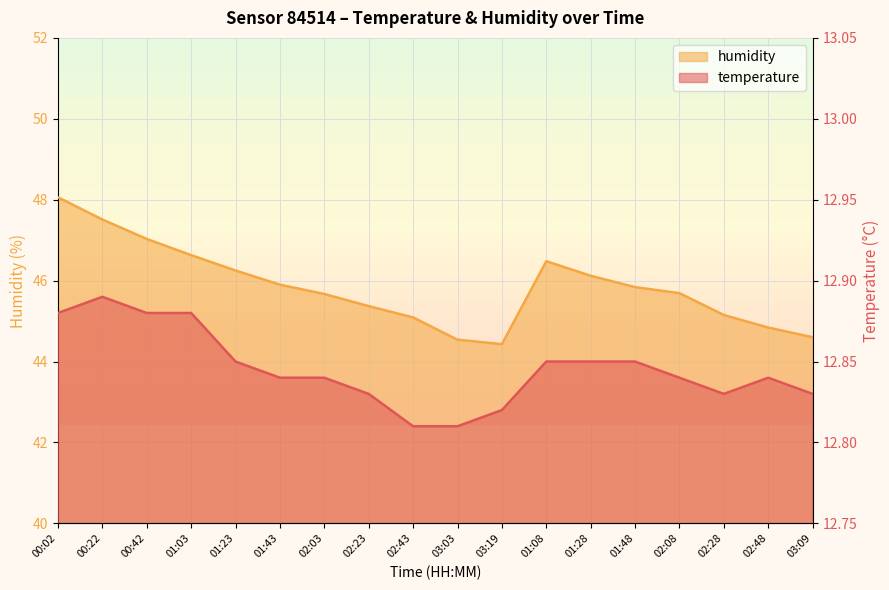

What is the label of the 17th point from the left?

02:48